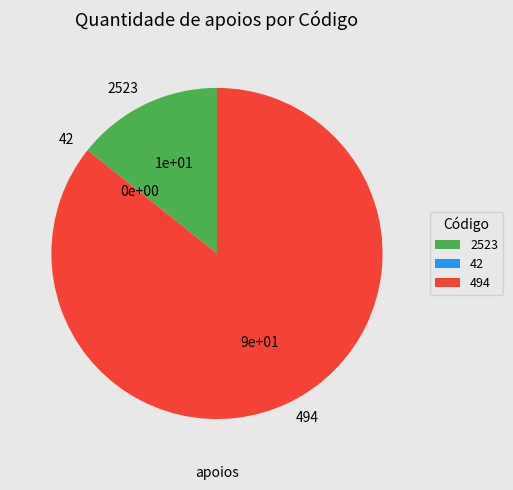

Which has a higher value, 494 or 2523?

494